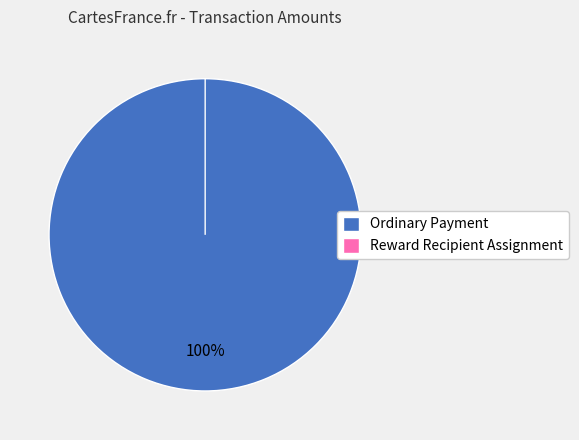

What percentage is the Ordinary Payment (345260) slice, to the nearest percent?

100%